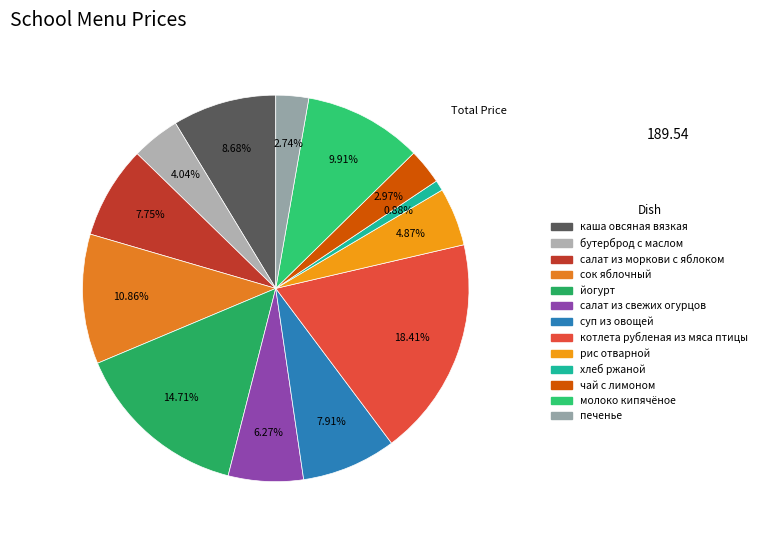

To the nearest percent, what is the difference between the йогурт and каша овсяная вязкая slice percentages?

6%